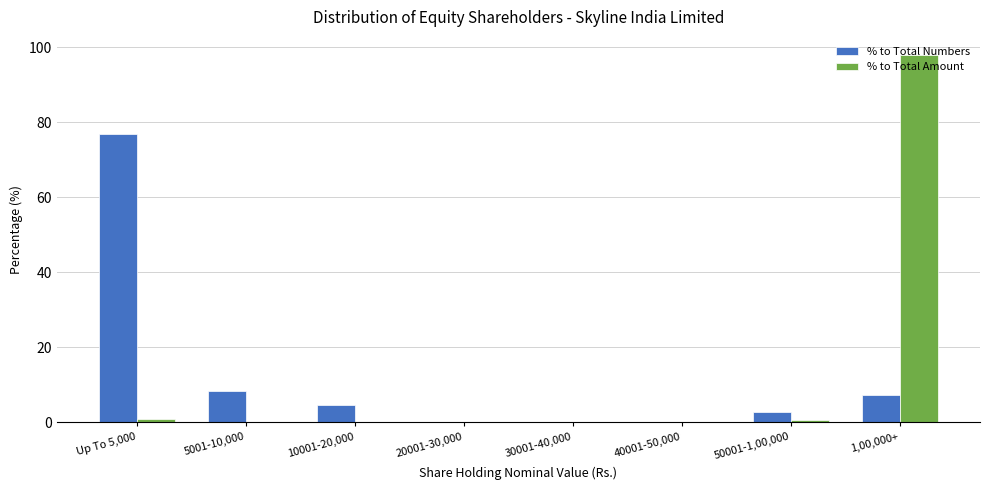

How many data points does each series have?

8